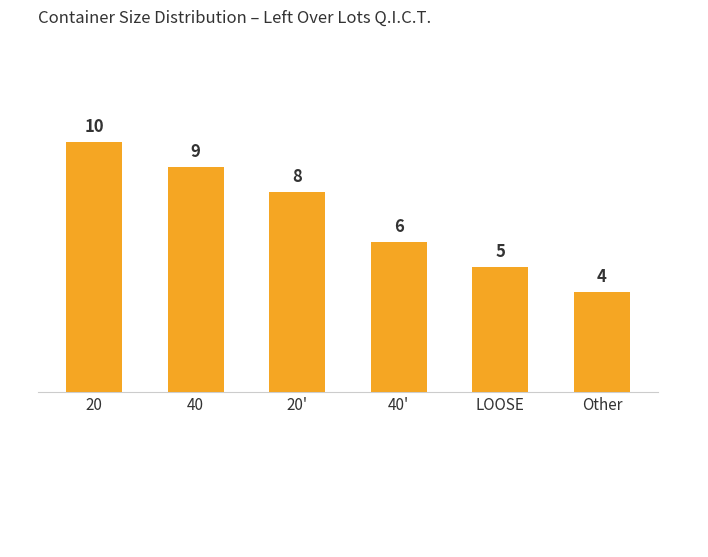

Is it true that the value at 40 is 9?

True